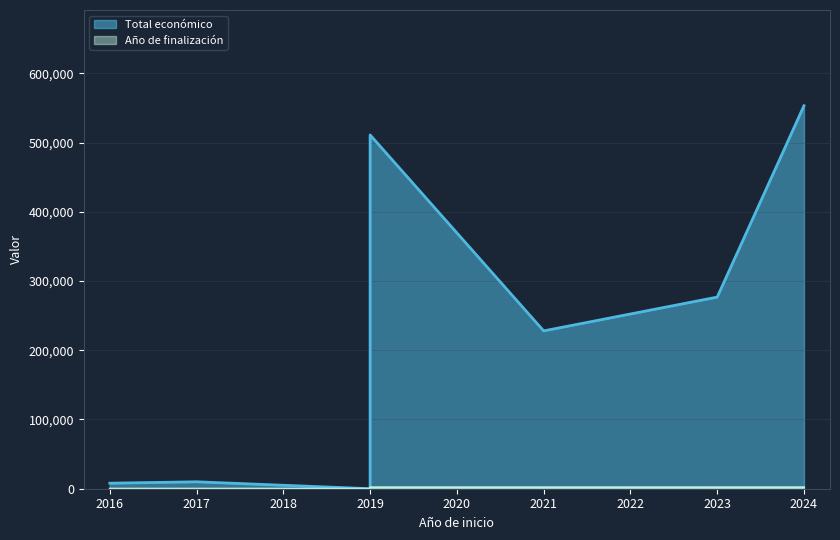

Rank the series by their average value, from highest to lowest.

Total económico, Año de finalización